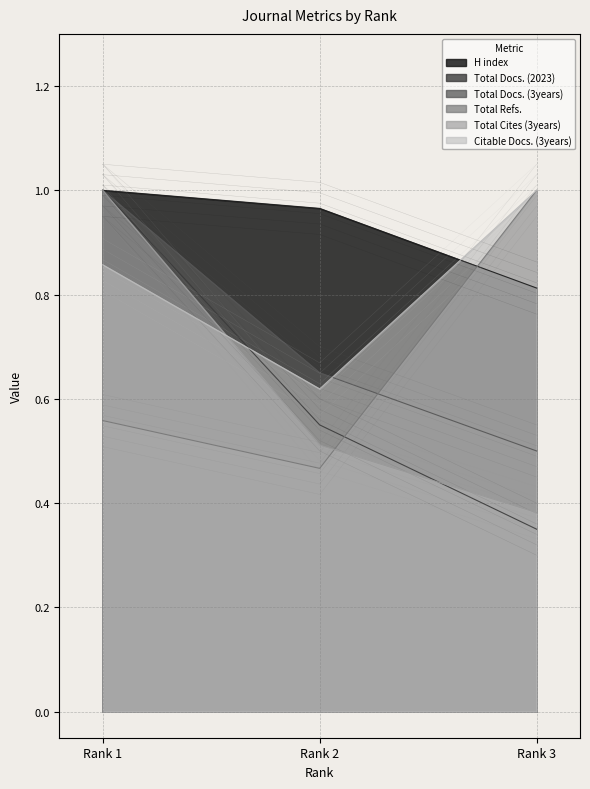

How many Total Cites (3years) values are between 0 and 1?

3